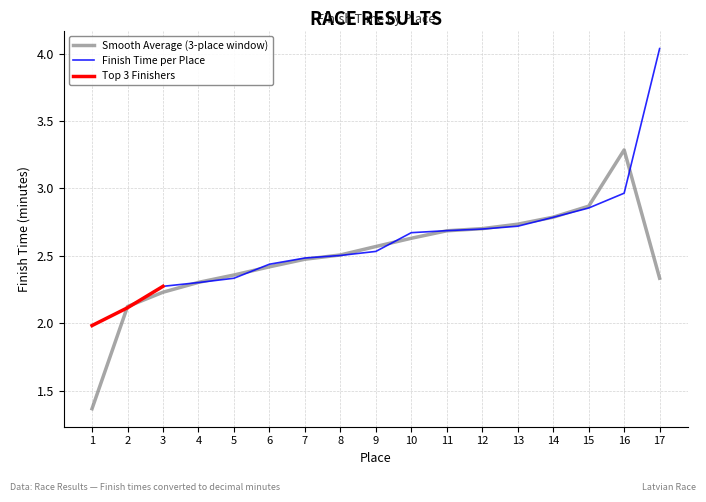

Which label corresponds to the smallest value in the chart?

1